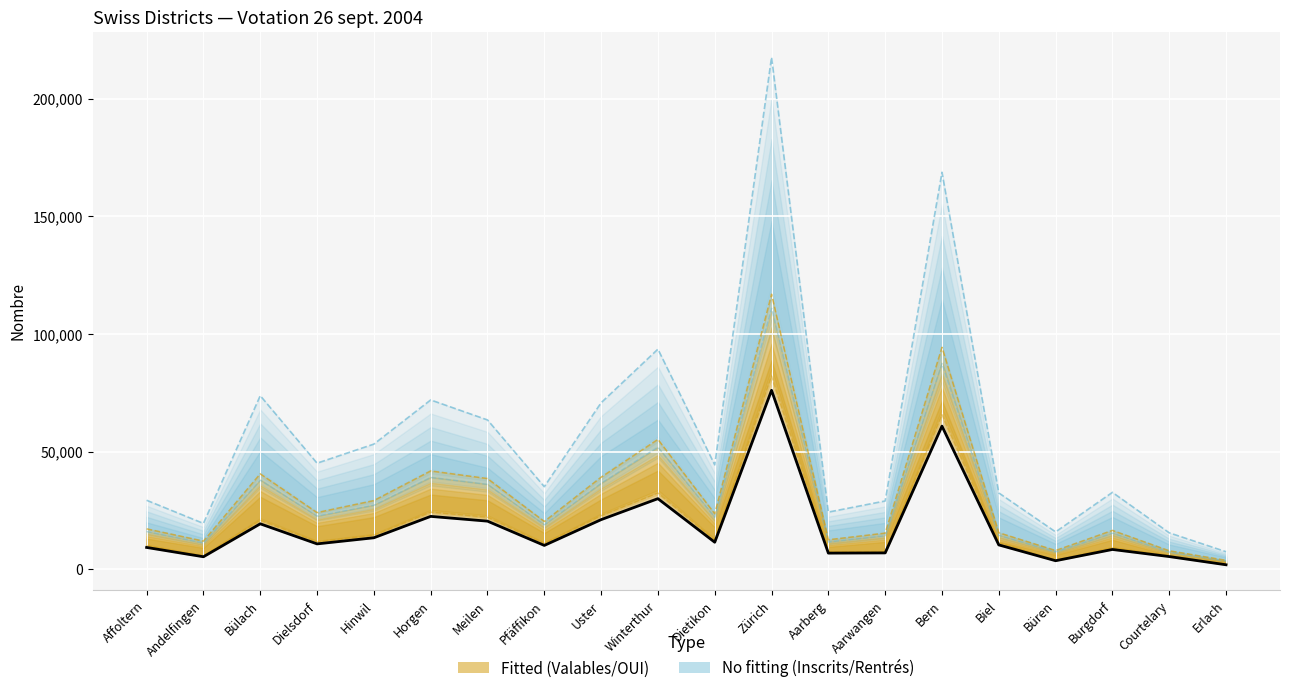

What position from the right is Bülach?

18